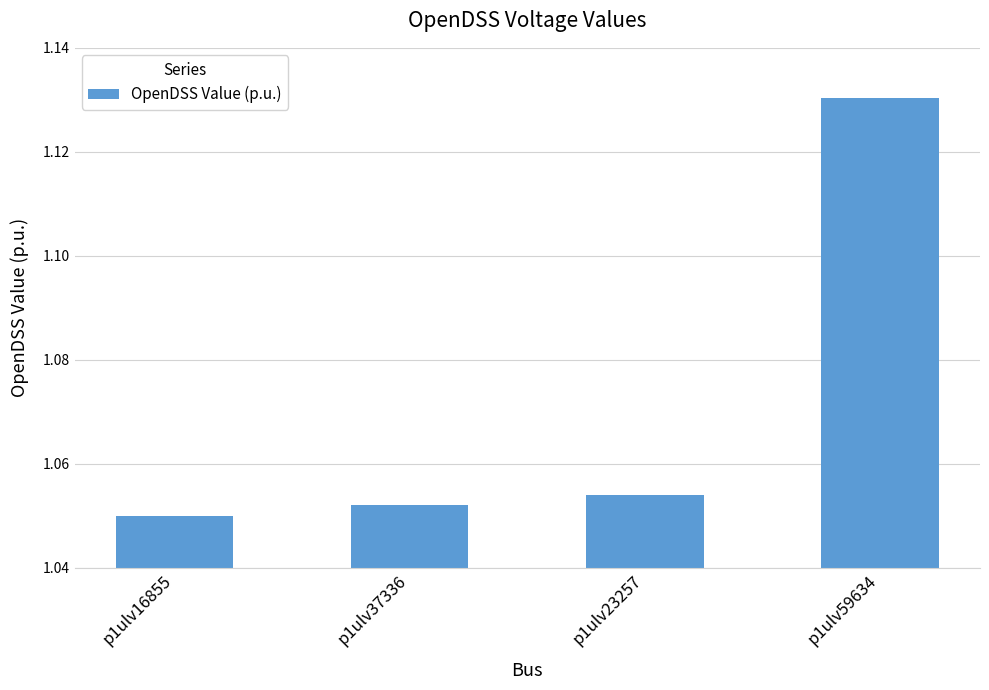

Which category has the highest value across all series?

p1ulv59634